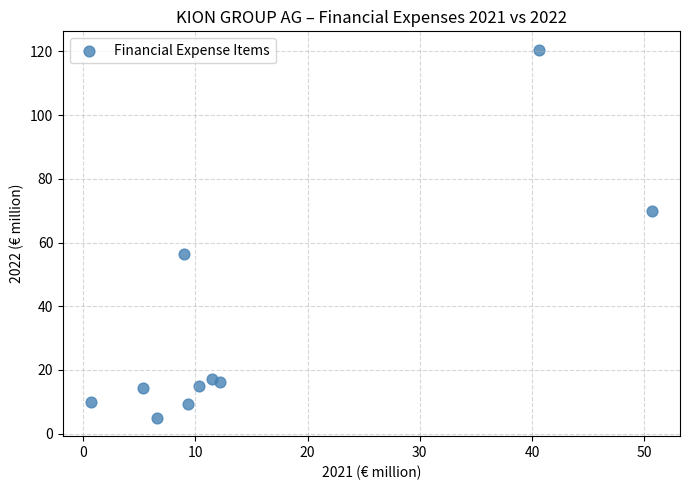

What Y value in the scatter plot is closest to 62?

56.3